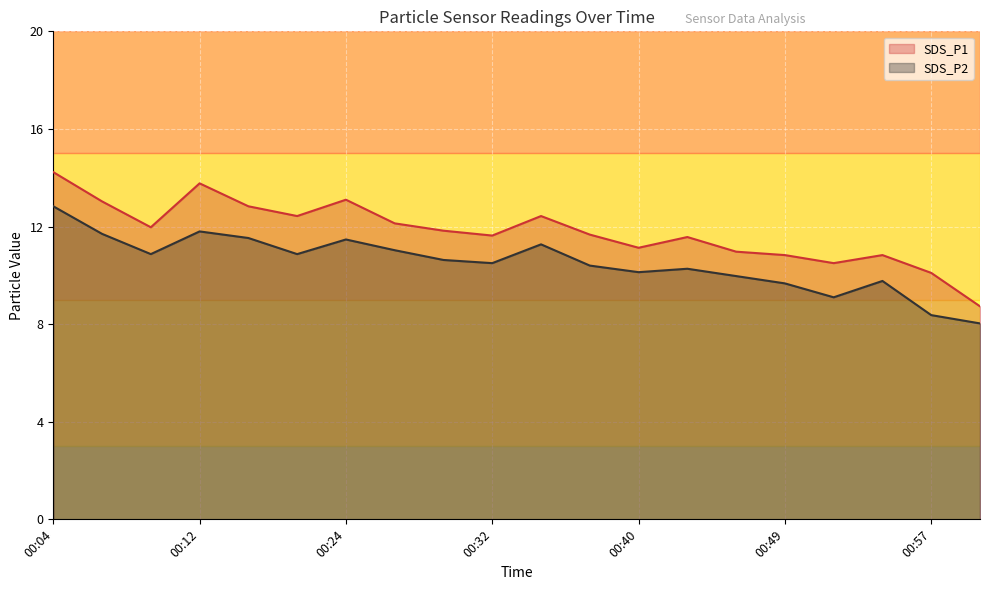

Is the value of SDS_P1 at 00:32 greater than the value of SDS_P2 at 00:57?

Yes